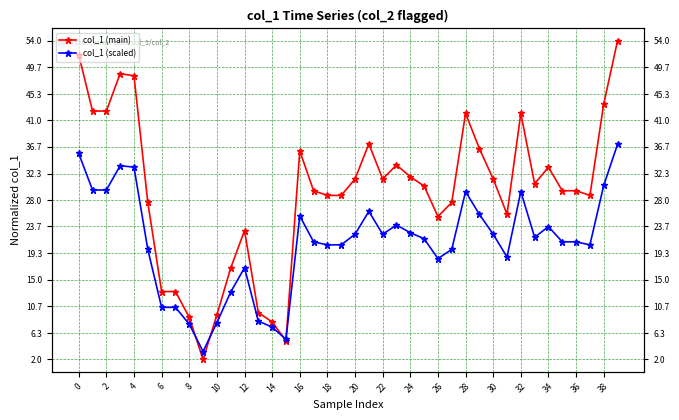

What is the average value of the col_1 (scaled) series?

21.0